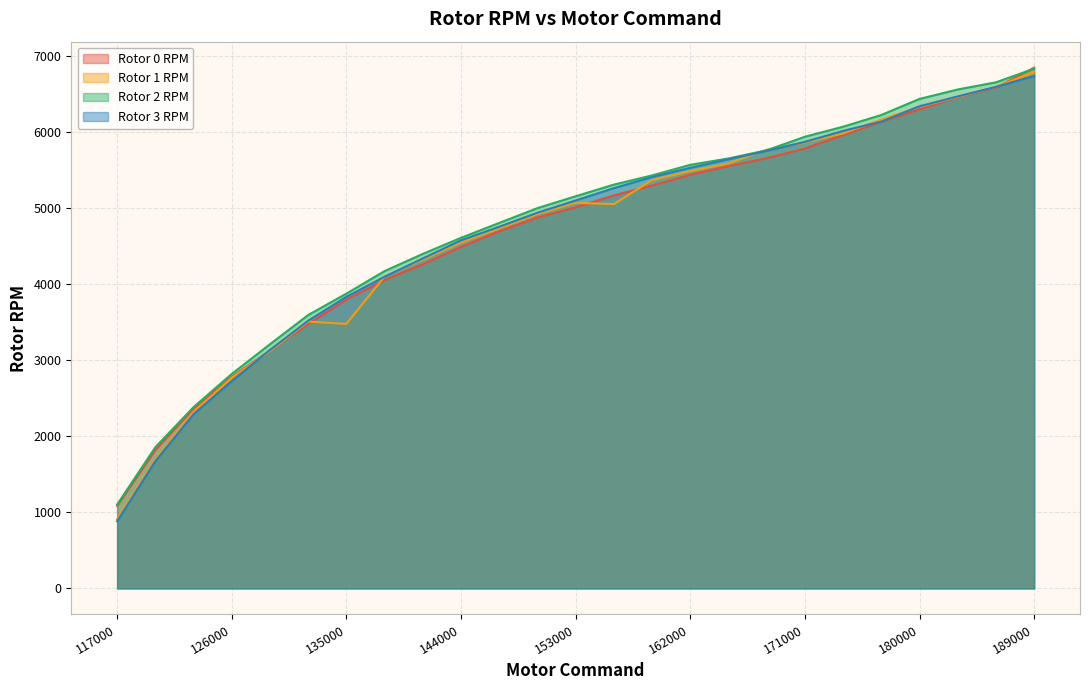

Reading left to right, what are all the values shown in this chart?

Rotor 0 RPM: 117000=1085.0	120000=1818.0	123000=2363.0	126000=2781.0	129000=3125.0	132000=3474.0	135000=3796.0	138000=4052.0	141000=4258.0	144000=4487.0	147000=4691.0	150000=4873.0	153000=5006.0	156000=5164.0	159000=5293.0	162000=5434.0	165000=5547.0	168000=5652.0	171000=5779.0	174000=5957.0	177000=6129.0	180000=6294.0	183000=6451.0	186000=6580.0	189000=6841.0
Rotor 1 RPM: 117000=908.1	120000=1697.0	123000=2319.0	126000=2767.0	129000=3118.0	132000=3506.0	135000=3475.0	138000=4097.0	141000=4319.0	144000=4542.0	147000=4729.0	150000=4917.0	153000=5065.0	156000=5049.0	159000=5365.0	162000=5482.0	165000=5583.0	168000=5763.0	171000=5858.0	174000=5978.0	177000=6161.0	180000=6326.0	183000=6456.0	186000=6591.0	189000=6786.0
Rotor 2 RPM: 117000=1101.0	120000=1855.0	123000=2382.0	126000=2818.0	129000=3208.0	132000=3592.0	135000=3873.0	138000=4169.0	141000=4395.0	144000=4606.0	147000=4802.0	150000=4996.0	153000=5152.0	156000=5305.0	159000=5426.0	162000=5565.0	165000=5649.0	168000=5756.0	171000=5934.0	174000=6066.0	177000=6220.0	180000=6431.0	183000=6555.0	186000=6649.0	189000=6828.0
Rotor 3 RPM: 117000=882.2	120000=1672.0	123000=2289.0	126000=2724.0	129000=3133.0	132000=3517.0	135000=3831.0	138000=4095.0	141000=4335.0	144000=4573.0	147000=4752.0	150000=4936.0	153000=5097.0	156000=5259.0	159000=5404.0	162000=5526.0	165000=5637.0	168000=5748.0	171000=5867.0	174000=6011.0	177000=6133.0	180000=6334.0	183000=6464.0	186000=6589.0	189000=6733.0